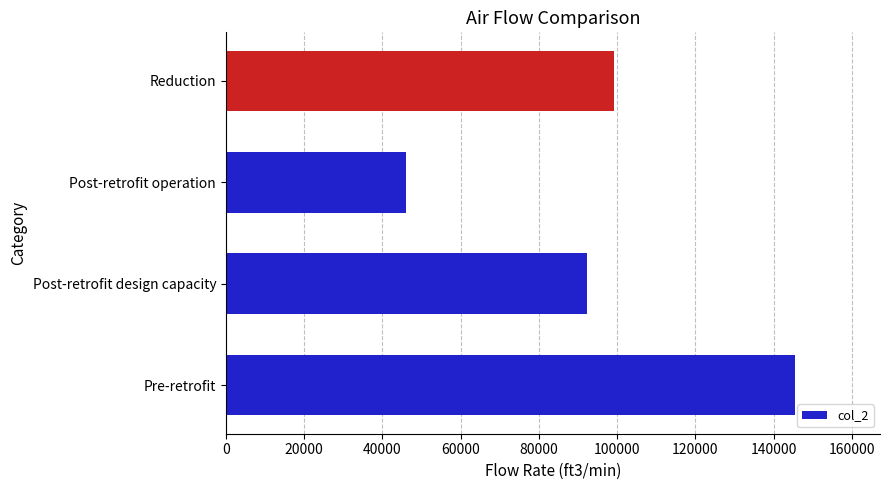

Reading bottom to top, list all the values displayed in this chart.

Pre-retrofit=145380	Post-retrofit design capacity=92200	Post-retrofit operation=46100	Reduction=99280